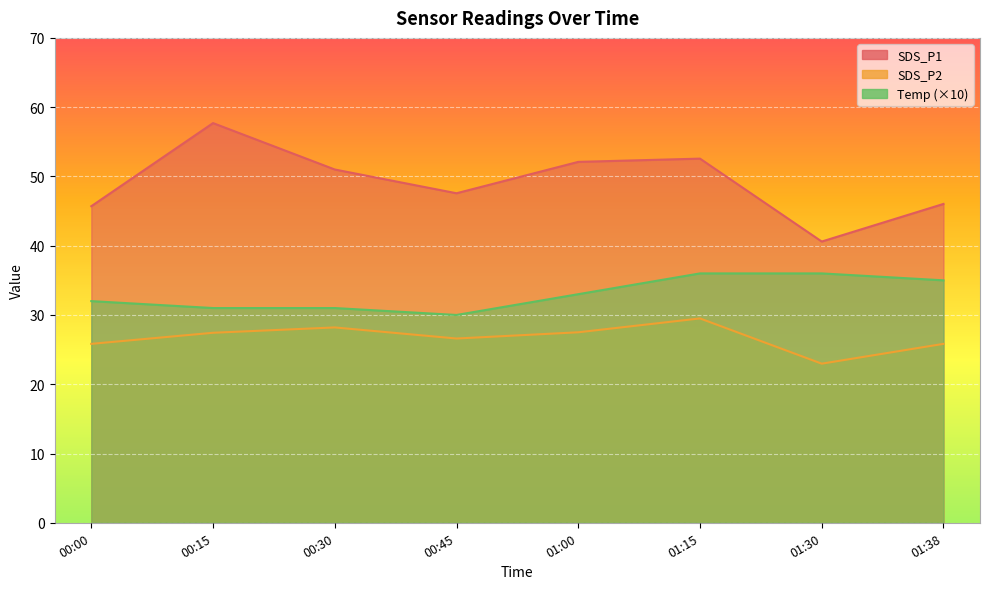

The value of SDS_P2 at 01:38 is 25.8. True or false?

True